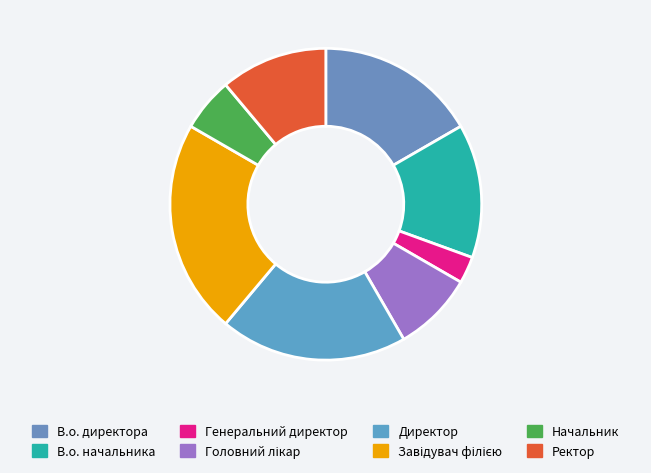

Is there a majority slice in this chart?

No